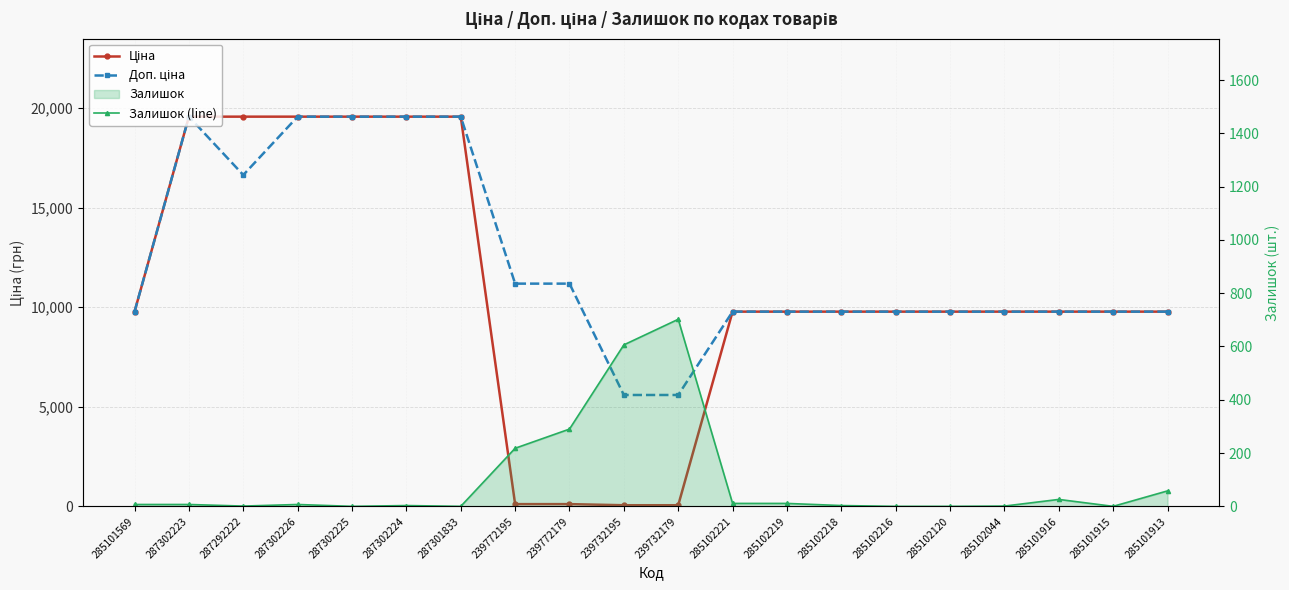

What is the difference between the highest and lowest values at 285101569?

9768.5